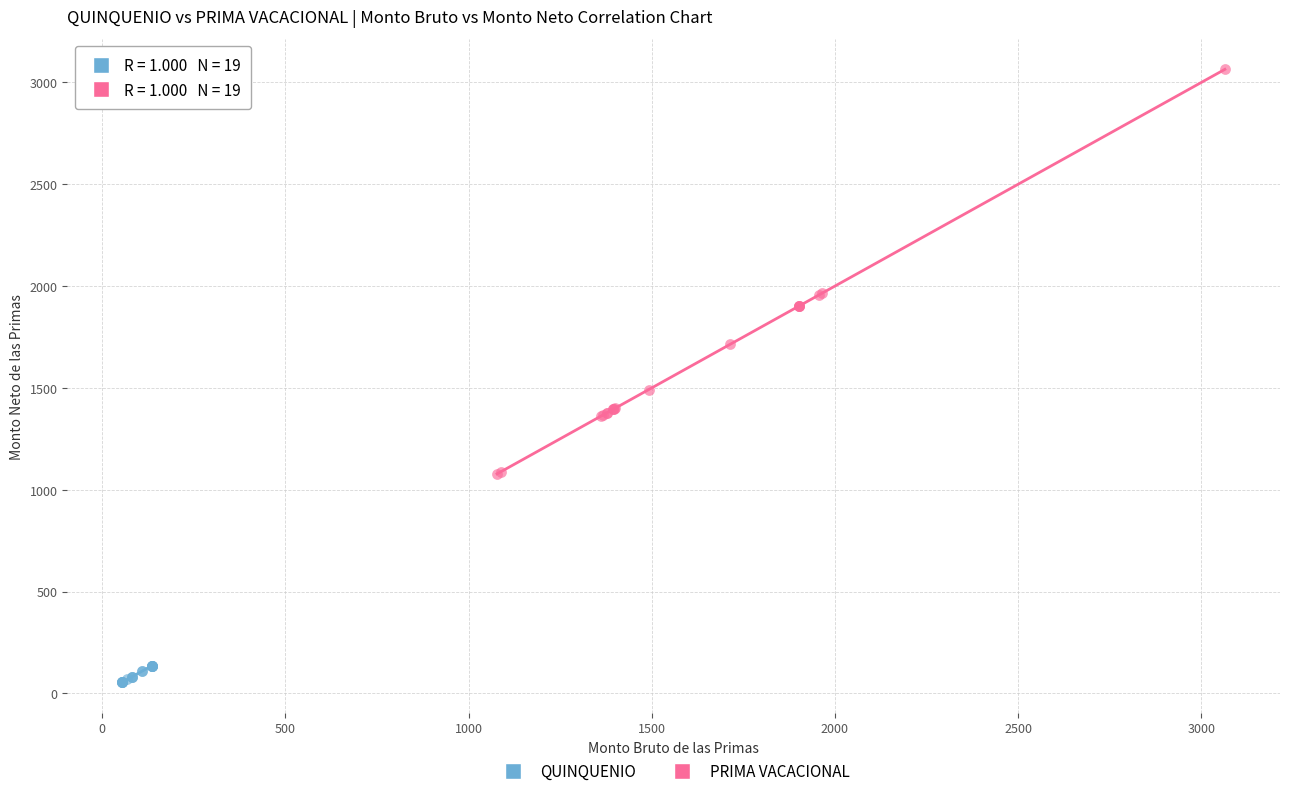

Which series reaches the minimum Y coordinate?

QUINQUENIO